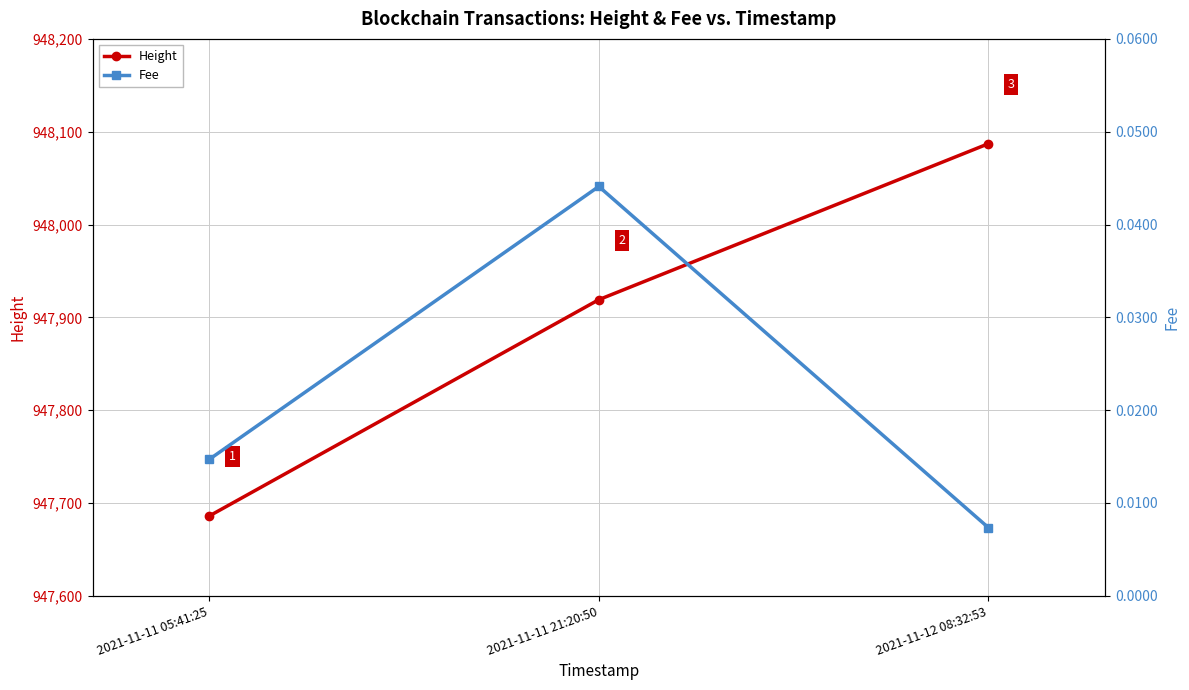

Which has a higher value, 2021-11-11 21:20:50 or 2021-11-11 05:41:25?

2021-11-11 21:20:50